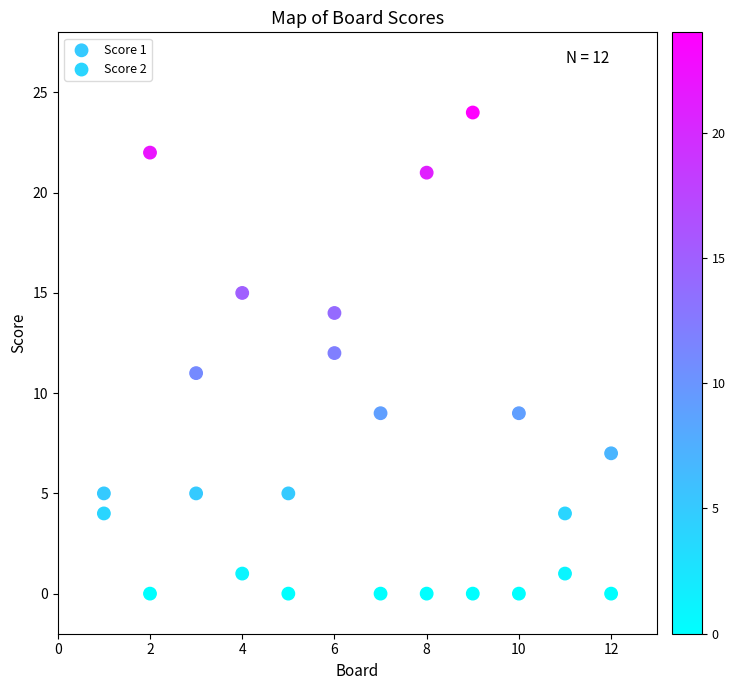

Which series reaches the maximum Y coordinate?

Score 1